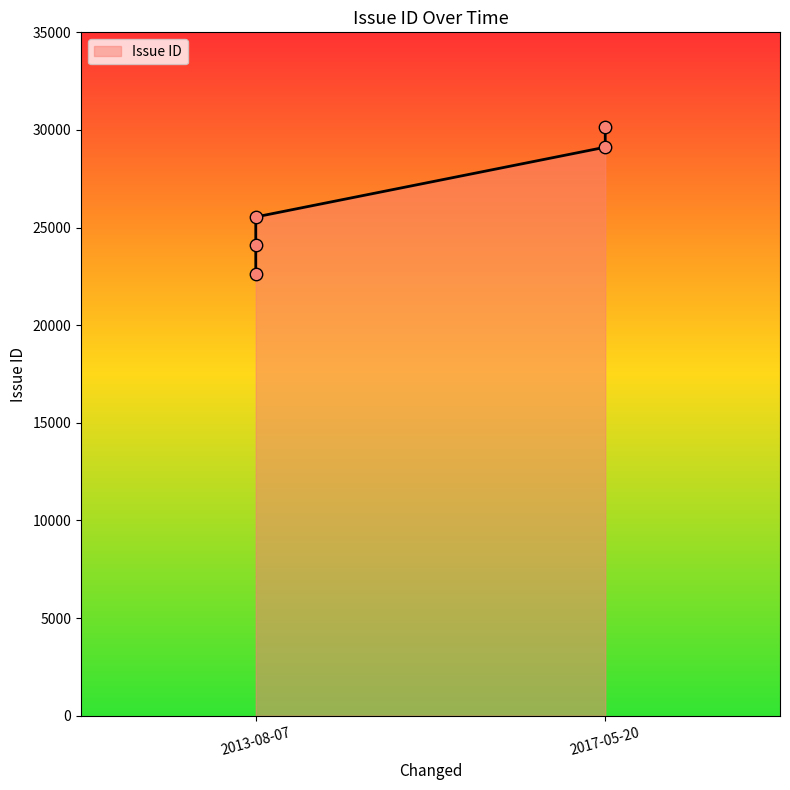

Which has a higher value, 2013-08-07 or 2017-05-20?

2017-05-20